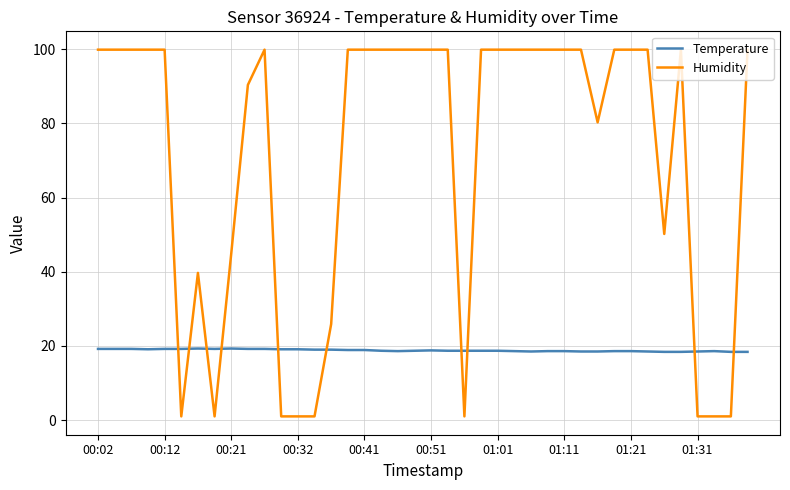

True or false: Temperature and Humidity cross at least once.

True